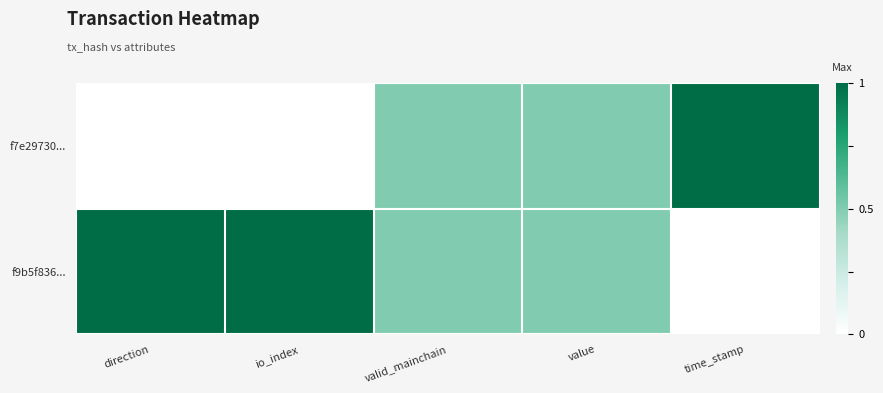

Reading left to right, extract all data points from this chart.

f7e29730...: direction=0.0	io_index=0.0	valid_mainchain=0.5	value=0.5	time_stamp=1.0
f9b5f836...: direction=1.0	io_index=1.0	valid_mainchain=0.5	value=0.5	time_stamp=0.0